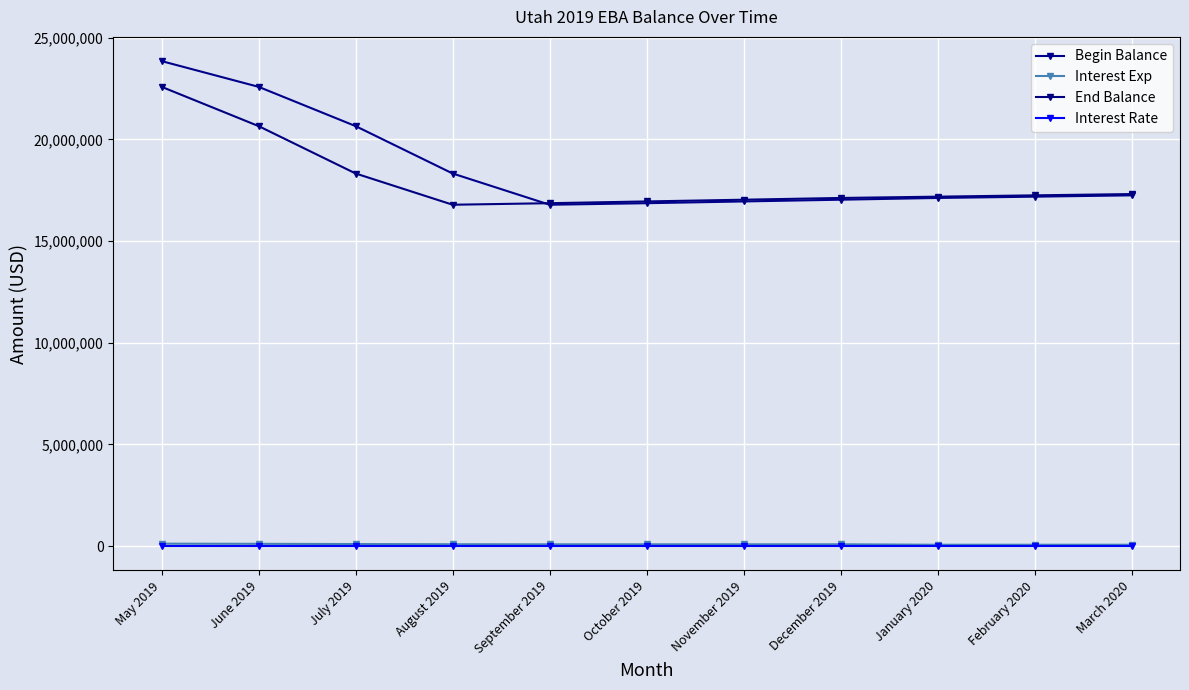

What is the label of the 7th point from the right?

September 2019